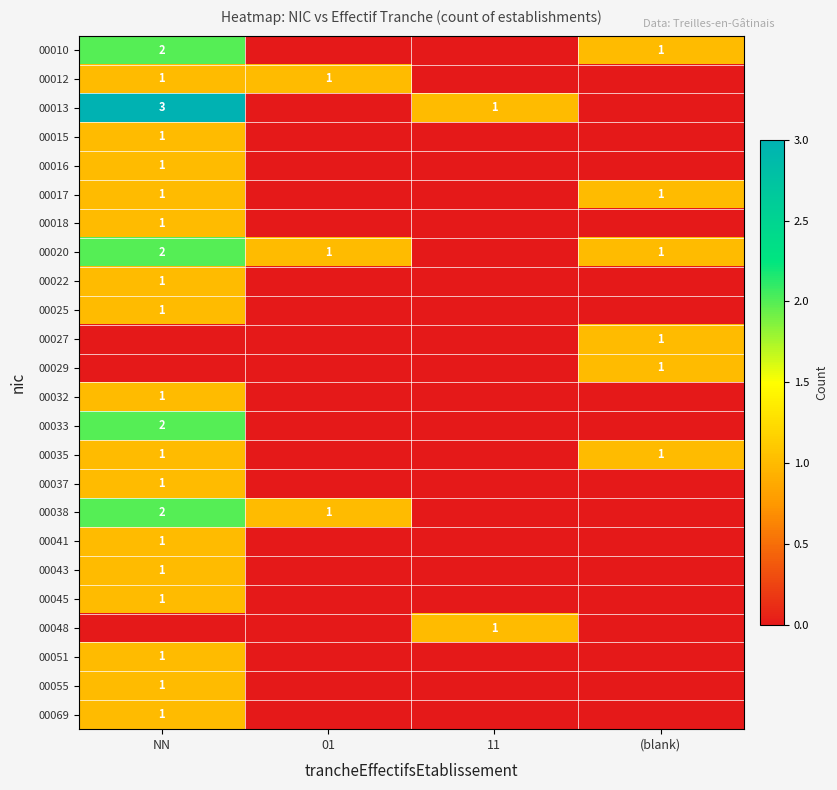

True or false: 00048 has a value of 2 at 11.

False